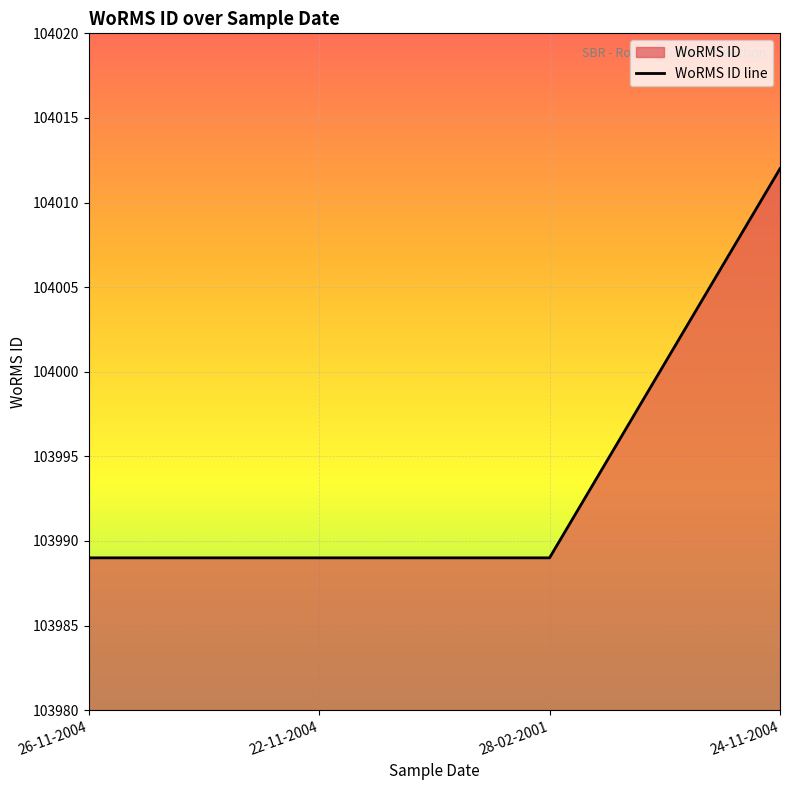

What is the difference between the maximum and minimum values?

23